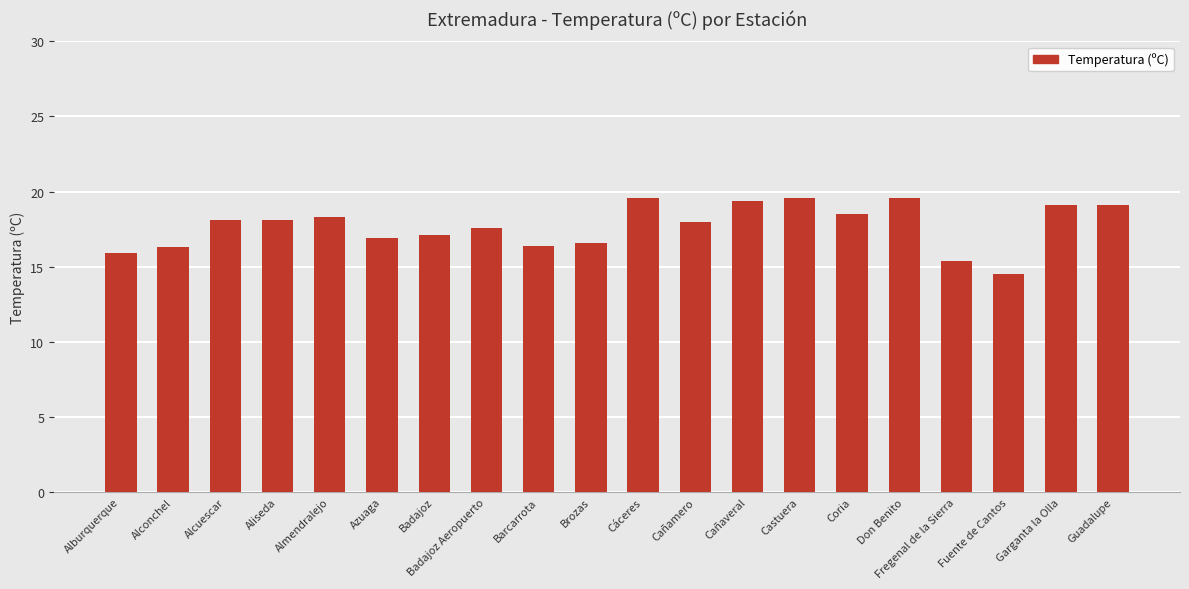

What is the difference between the values at Badajoz and Cáceres?

2.5